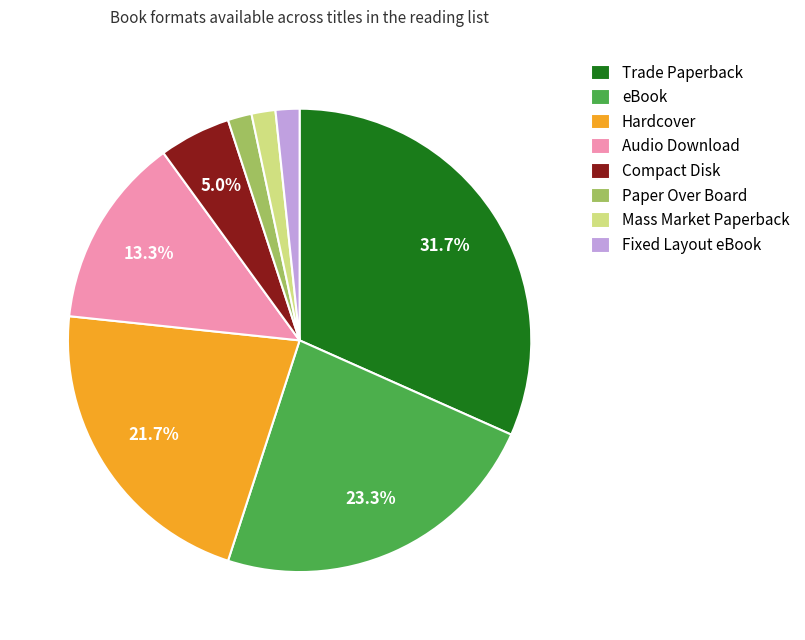

How many segments does this pie chart have?

8